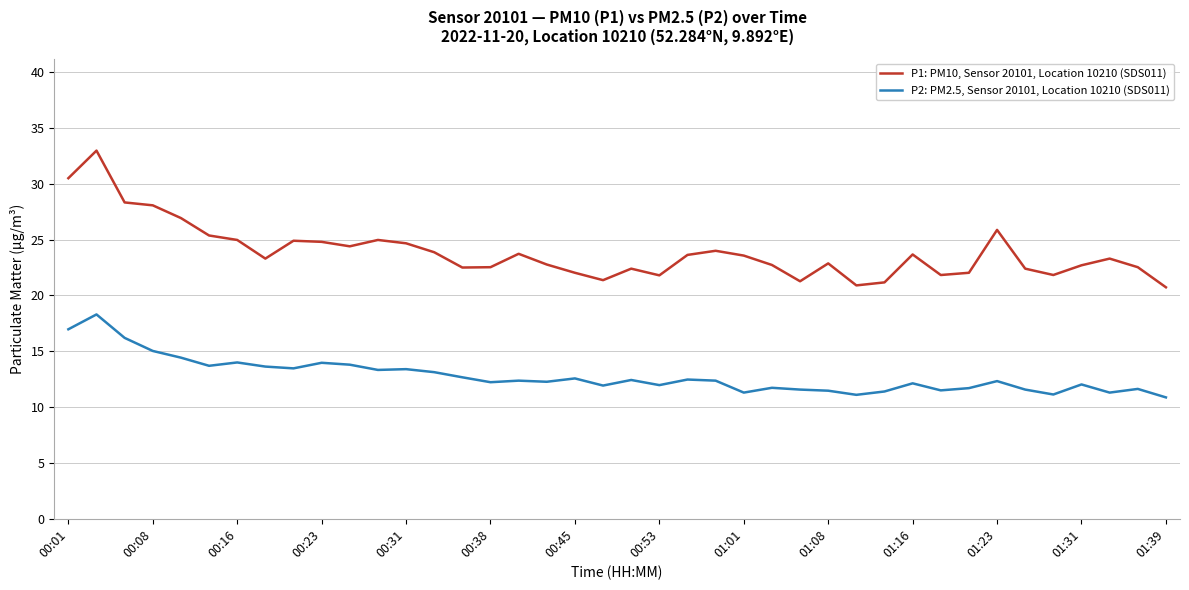

What is the difference between the second highest and minimum values in the P1: PM10, Sensor 20101, Location 10210 (SDS011) series?

9.8